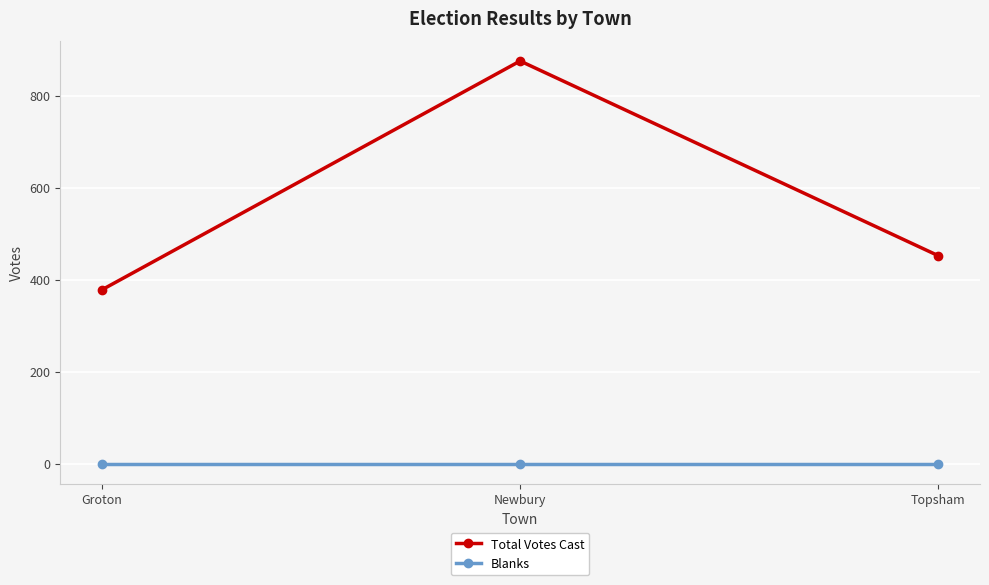

How many distinct data groups are displayed?

2